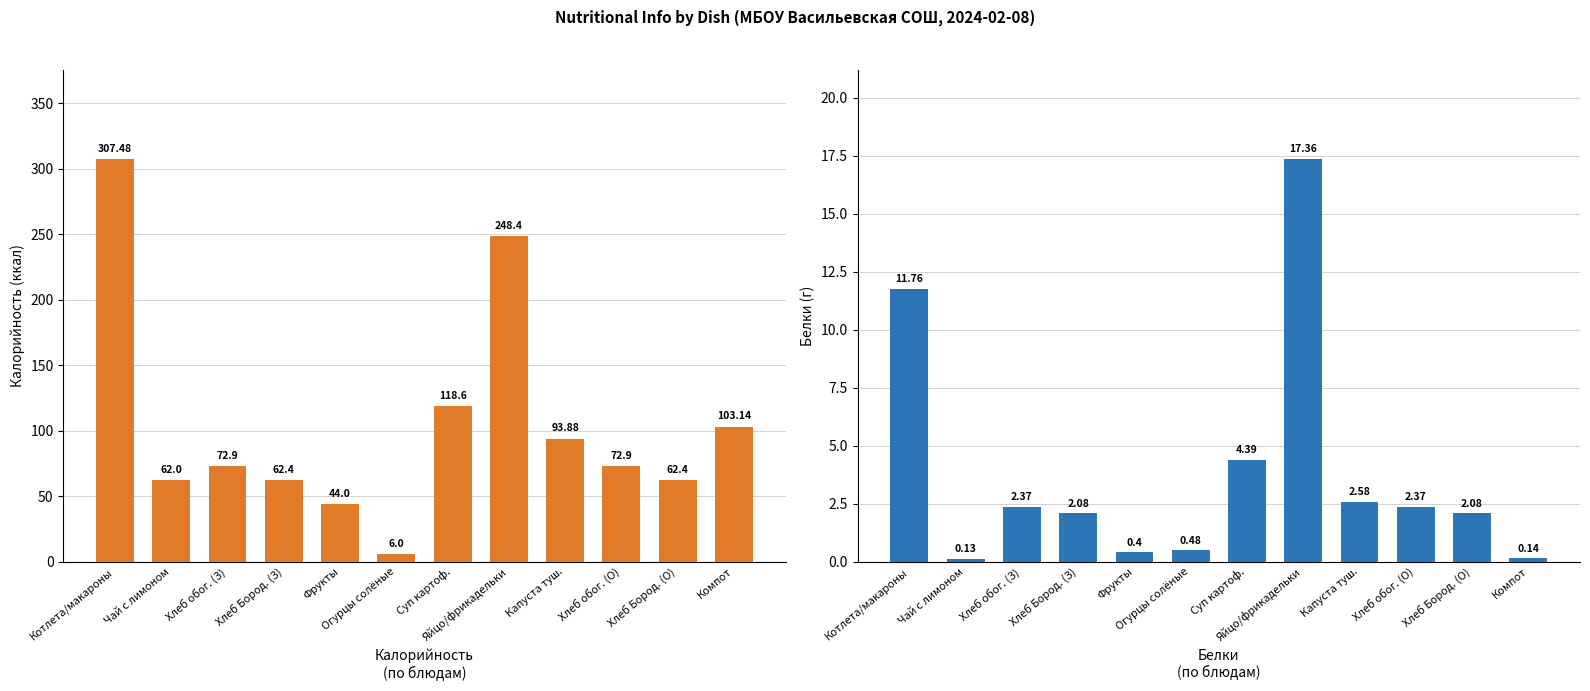

What is the label of the 2nd bar from the right?

Хлеб Бород. (О)